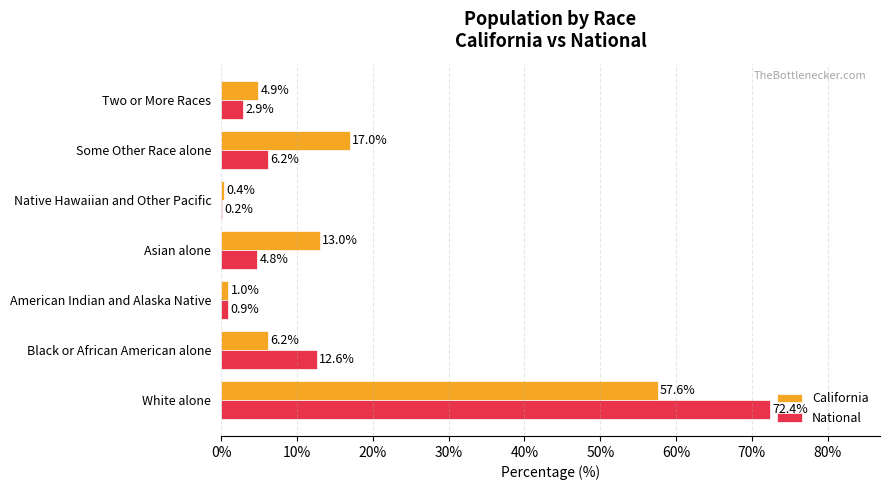

Is it true that National equals 9.6 at Some Other Race alone?

False